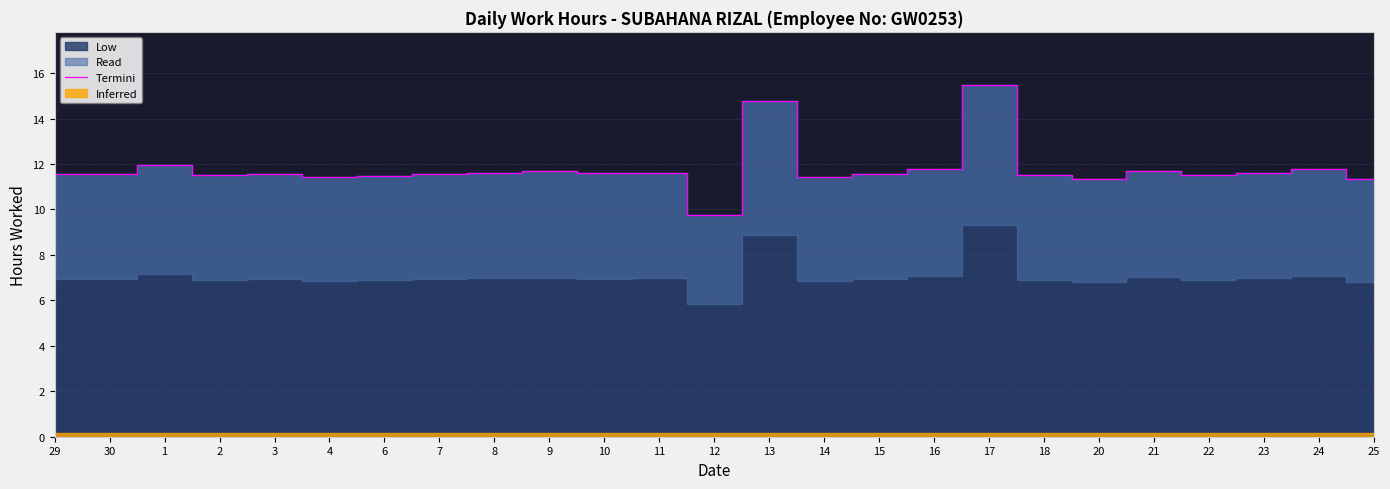

Which label corresponds to the smallest value in the chart?

12